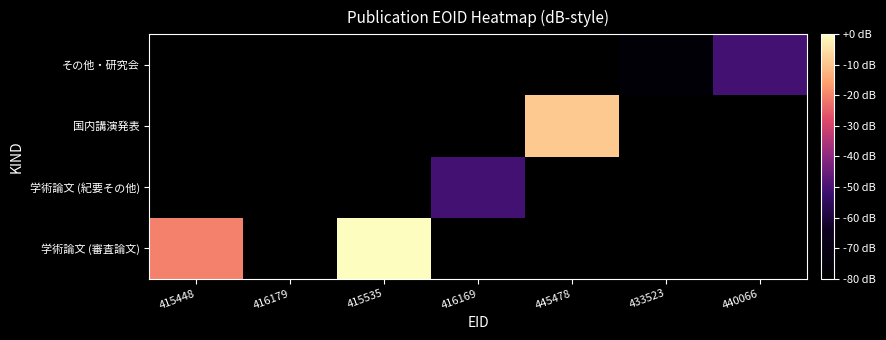

Which series has the largest total across all categories?

学術論文 (審査論文)